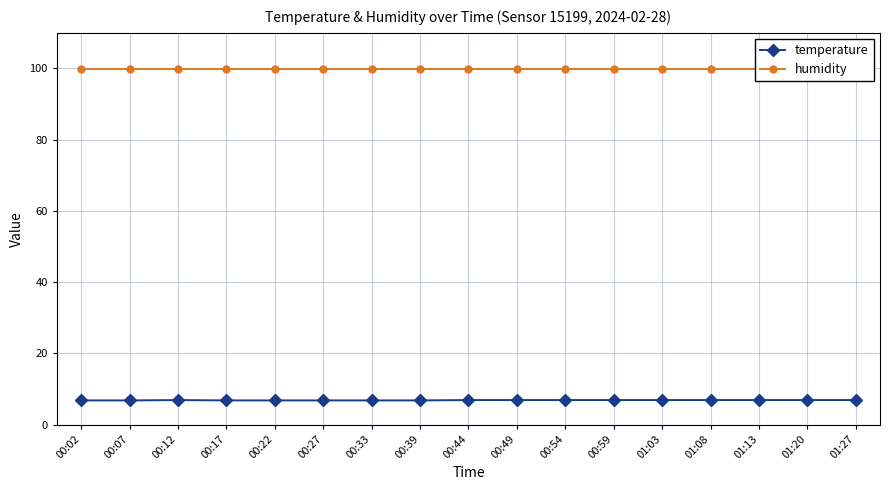

At which category is the sum across all series the highest?

00:12